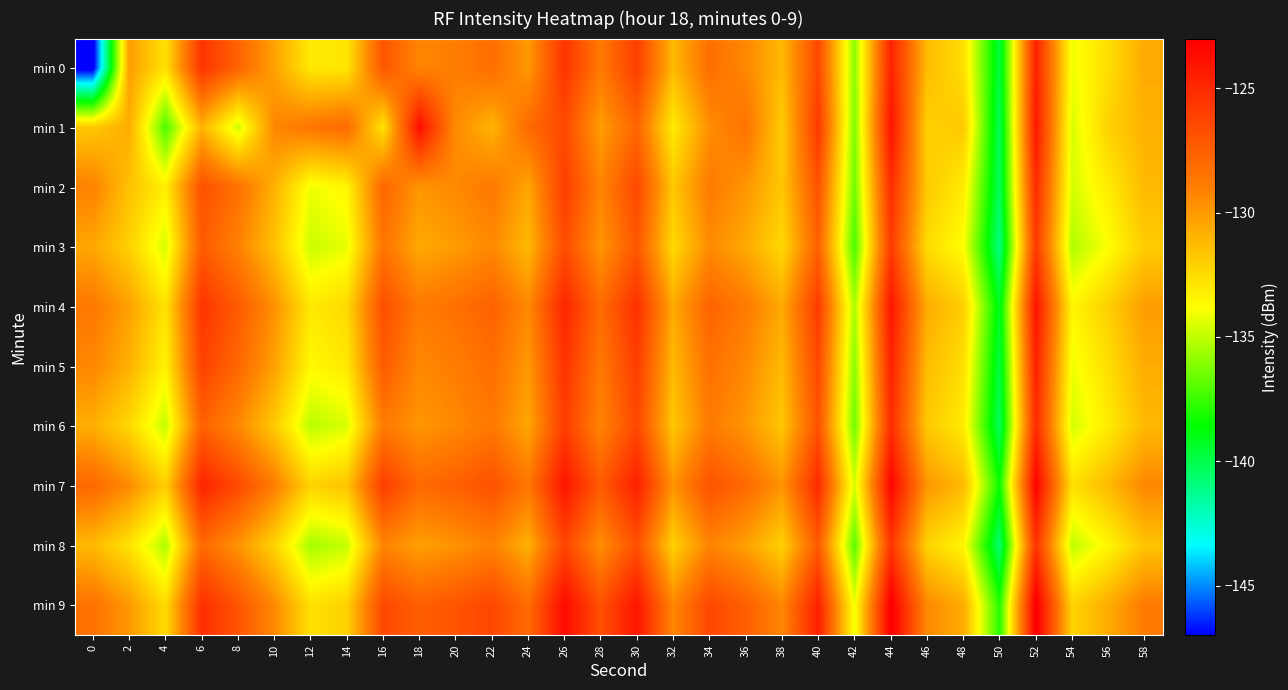

Reading right to left, what are all the values shown in this chart?

min 0: 58=-130.6	56=-132.6	54=-134.1	52=-124.5	50=-139.8	48=-132.6	46=-131.3	44=-124.6	42=-136.0	40=-126.4	38=-131.2	36=-129.4	34=-128.2	32=-131.2	30=-126.0	28=-128.7	26=-125.5	24=-130.0	22=-128.2	20=-128.9	18=-129.3	16=-127.0	14=-132.9	12=-133.0	10=-130.3	8=-127.7	6=-125.5	4=-132.7	2=-130.2	0=-147.6
min 1: 58=-130.9	56=-132.1	54=-134.5	52=-124.1	50=-140.2	48=-131.8	46=-132.1	44=-123.9	42=-136.2	40=-125.7	38=-131.9	36=-128.4	34=-129.6	32=-133.1	30=-127.8	28=-130.2	26=-126.5	24=-128.0	22=-131.0	20=-129.5	18=-123.7	16=-132.8	14=-128.0	12=-128.5	10=-129.3	8=-134.7	6=-131.0	4=-137.2	2=-130.7	0=-131.7
min 2: 58=-131.2	56=-133.1	54=-134.6	52=-125.0	50=-140.3	48=-133.1	46=-131.8	44=-125.1	42=-136.5	40=-126.9	38=-131.7	36=-129.9	34=-128.8	32=-131.7	30=-126.4	28=-129.2	26=-125.9	24=-130.5	22=-128.7	20=-129.4	18=-129.9	16=-127.8	14=-133.5	12=-134.1	10=-130.9	8=-128.3	6=-126.8	4=-133.2	2=-131.5	0=-129.1
min 3: 58=-131.9	56=-133.8	54=-135.3	52=-125.7	50=-141.0	48=-133.8	46=-132.5	44=-125.8	42=-137.2	40=-127.6	38=-132.4	36=-130.6	34=-129.5	32=-132.4	30=-127.1	28=-129.9	26=-126.6	24=-131.2	22=-129.4	20=-130.1	18=-130.6	16=-128.5	14=-134.2	12=-134.8	10=-131.5	8=-129.1	6=-127.3	4=-134.6	2=-132.1	0=-130.5
min 4: 58=-130.1	56=-132.0	54=-133.5	52=-123.9	50=-139.2	48=-132.0	46=-130.7	44=-124.0	42=-135.4	40=-125.8	38=-130.6	36=-128.8	34=-127.7	32=-130.6	30=-125.3	28=-128.1	26=-124.8	24=-129.4	22=-127.6	20=-128.3	18=-128.8	16=-126.7	14=-132.4	12=-133.0	10=-129.7	8=-127.3	6=-125.5	4=-132.8	2=-130.3	0=-128.7
min 5: 58=-130.7	56=-132.6	54=-134.1	52=-124.5	50=-139.8	48=-132.6	46=-131.3	44=-124.6	42=-136.0	40=-126.4	38=-131.2	36=-129.4	34=-128.3	32=-131.2	30=-125.9	28=-128.7	26=-125.4	24=-130.0	22=-128.2	20=-128.9	18=-129.4	16=-127.3	14=-133.0	12=-133.6	10=-130.3	8=-127.9	6=-126.1	4=-133.4	2=-130.9	0=-129.3
min 6: 58=-131.2	56=-133.1	54=-134.6	52=-125.0	50=-140.3	48=-133.1	46=-131.8	44=-125.1	42=-136.5	40=-126.9	38=-131.7	36=-129.9	34=-128.8	32=-131.7	30=-126.4	28=-129.2	26=-125.9	24=-130.5	22=-128.7	20=-129.4	18=-129.9	16=-128.8	14=-134.5	12=-135.1	10=-131.8	8=-129.4	6=-127.6	4=-134.9	2=-132.4	0=-130.8
min 7: 58=-129.3	56=-131.2	54=-132.7	52=-123.1	50=-138.4	48=-131.2	46=-129.9	44=-123.2	42=-134.6	40=-125.0	38=-129.8	36=-128.0	34=-126.9	32=-129.8	30=-124.5	28=-127.3	26=-124.0	24=-128.6	22=-126.8	20=-127.5	18=-128.0	16=-125.9	14=-131.6	12=-132.2	10=-128.9	8=-126.5	6=-124.7	4=-132.0	2=-129.5	0=-127.9
min 8: 58=-131.6	56=-133.5	54=-135.0	52=-125.4	50=-140.7	48=-133.5	46=-132.2	44=-125.5	42=-136.9	40=-127.3	38=-132.1	36=-130.3	34=-129.2	32=-132.1	30=-126.8	28=-129.6	26=-126.3	24=-130.9	22=-129.1	20=-129.8	18=-130.3	16=-129.2	14=-134.9	12=-135.5	10=-132.2	8=-129.8	6=-128.0	4=-135.3	2=-132.8	0=-131.2
min 9: 58=-128.8	56=-130.7	54=-132.2	52=-122.6	50=-137.9	48=-130.7	46=-129.4	44=-122.7	42=-134.1	40=-124.5	38=-129.3	36=-127.5	34=-126.4	32=-129.3	30=-124.0	28=-126.8	26=-123.5	24=-128.1	22=-126.3	20=-127.0	18=-127.5	16=-126.4	14=-132.1	12=-132.7	10=-129.4	8=-127.0	6=-125.2	4=-132.5	2=-130.0	0=-128.4